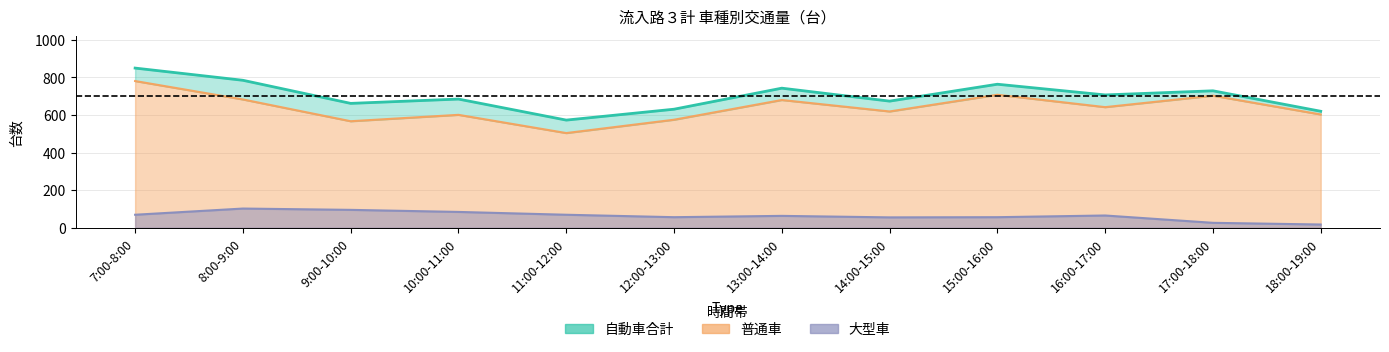

Which series has the largest total across all categories?

自動車合計